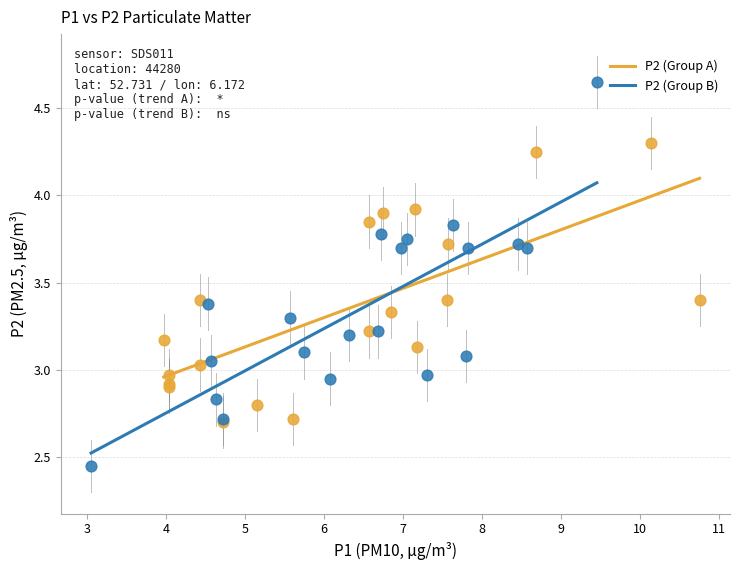

Which series contains the highest Y value?

P2 (Group B)